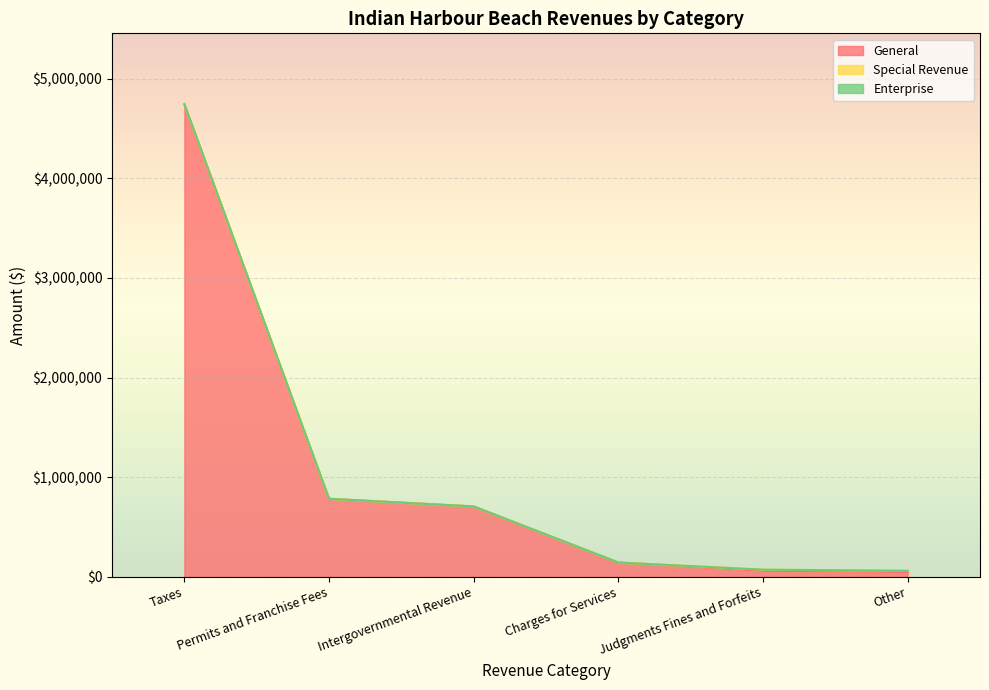

Between Permits and Franchise Fees and Charges for Services, which is larger?

Permits and Franchise Fees